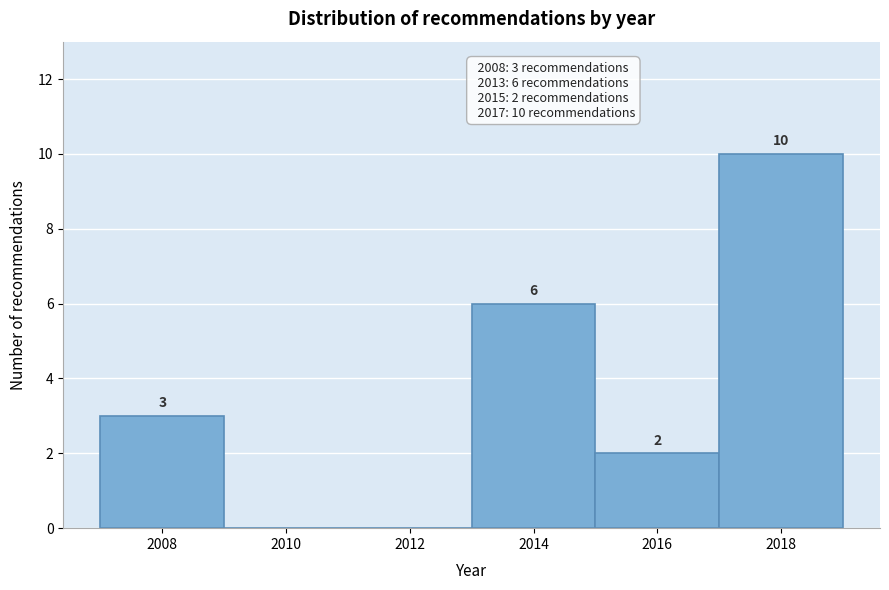

Which range on the x-axis has the tallest bar?

2017 to 2019